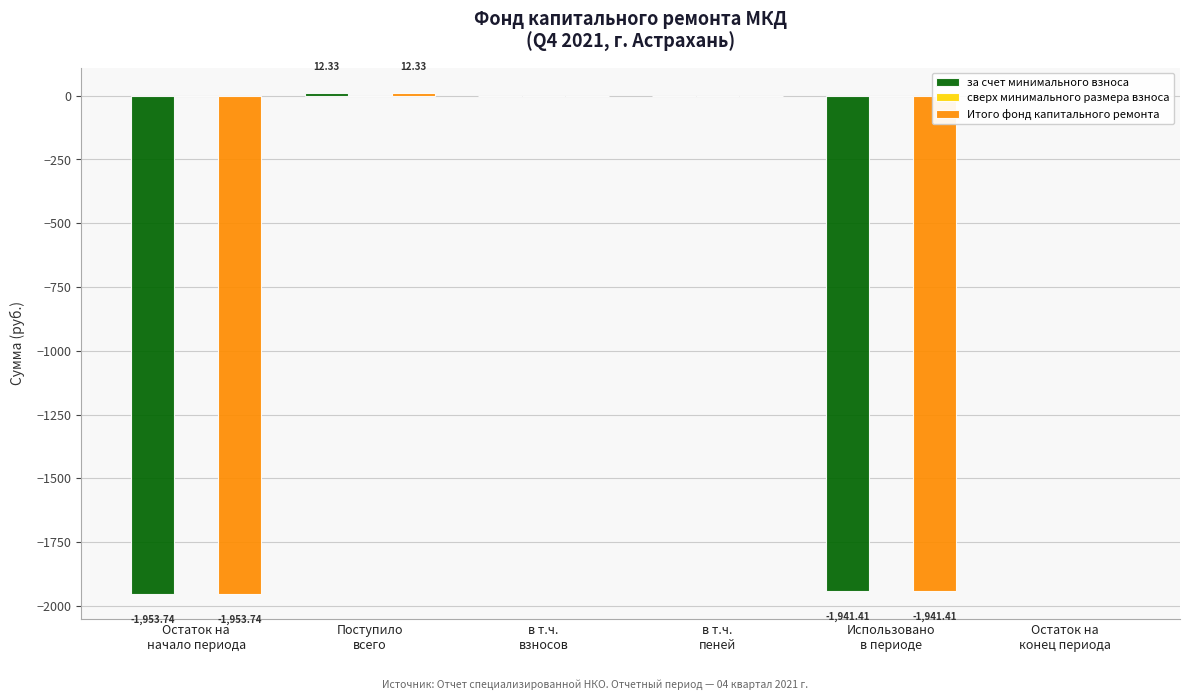

What is the sum of all Итого фонд капитального ремонта values?

-3882.8